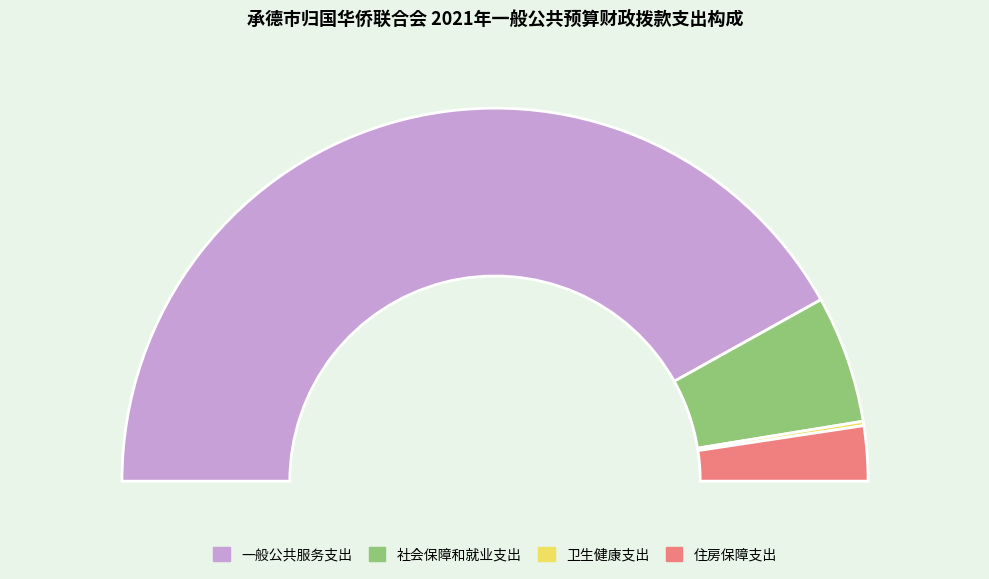

To the nearest percent, what is the combined percentage of 社会保障和就业支出 and 一般公共服务支出?

95%